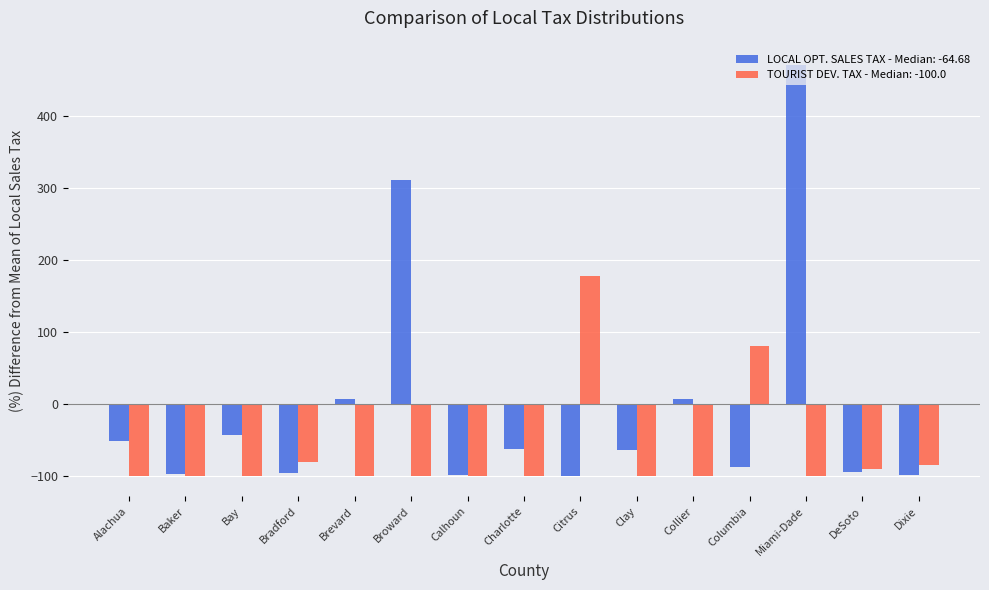

How many negative values does the TOURIST DEV. TAX - Median: -100.0 series have?

13